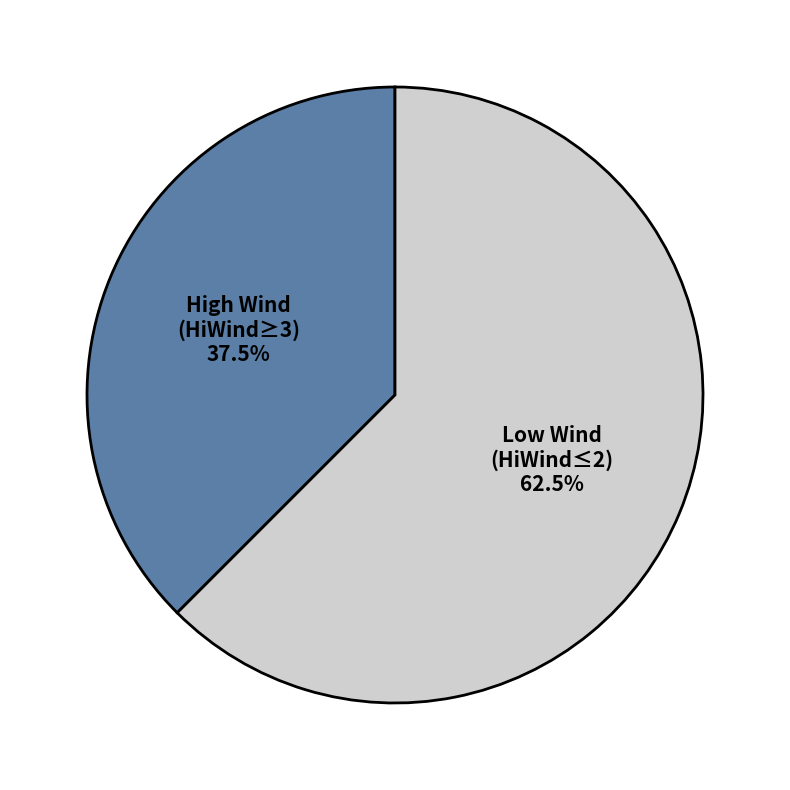

How much of the chart is everything except Low Wind (HiWind≤2)?

37.5%